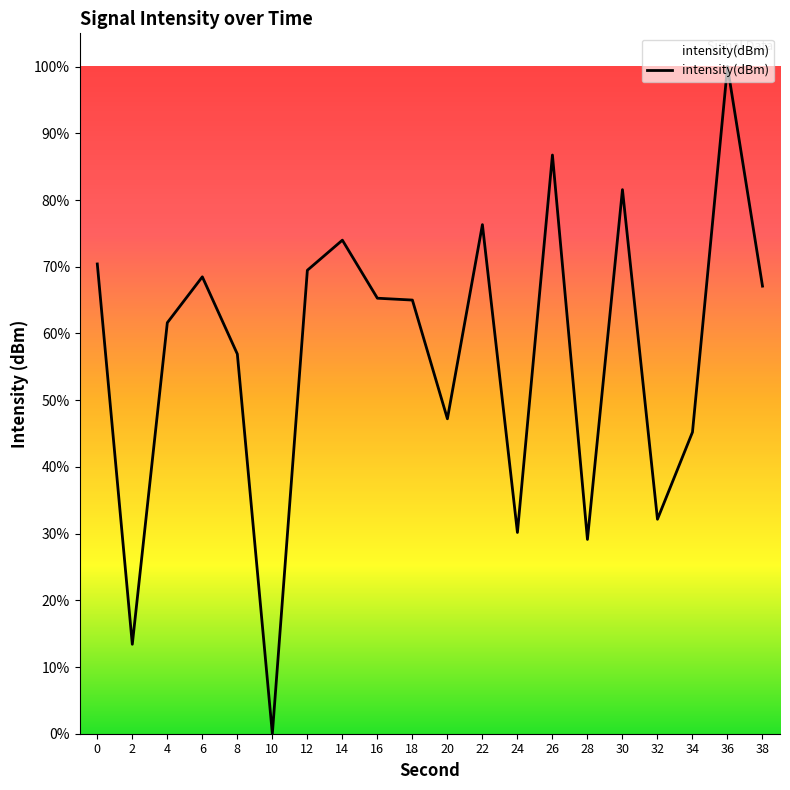

What value does the data have at 8?

56.9